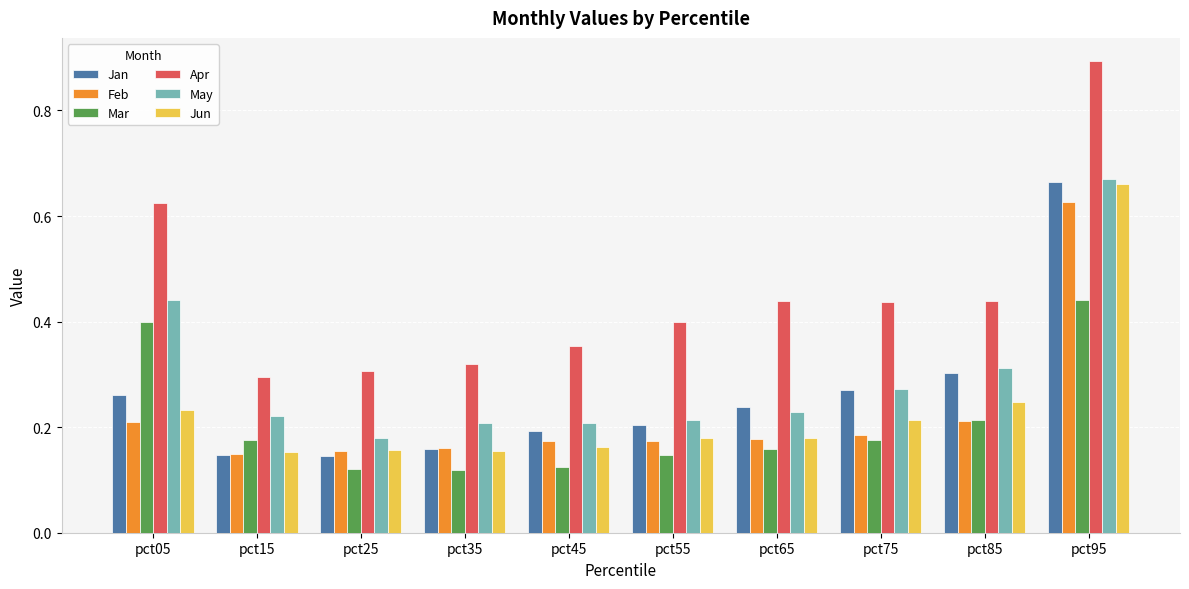

How many series are shown in this chart?

6